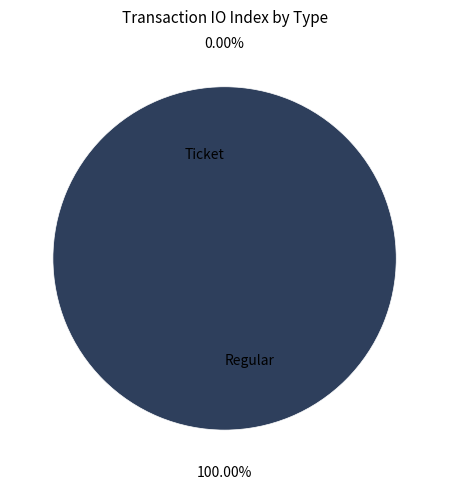

How many slices are in this pie chart?

2